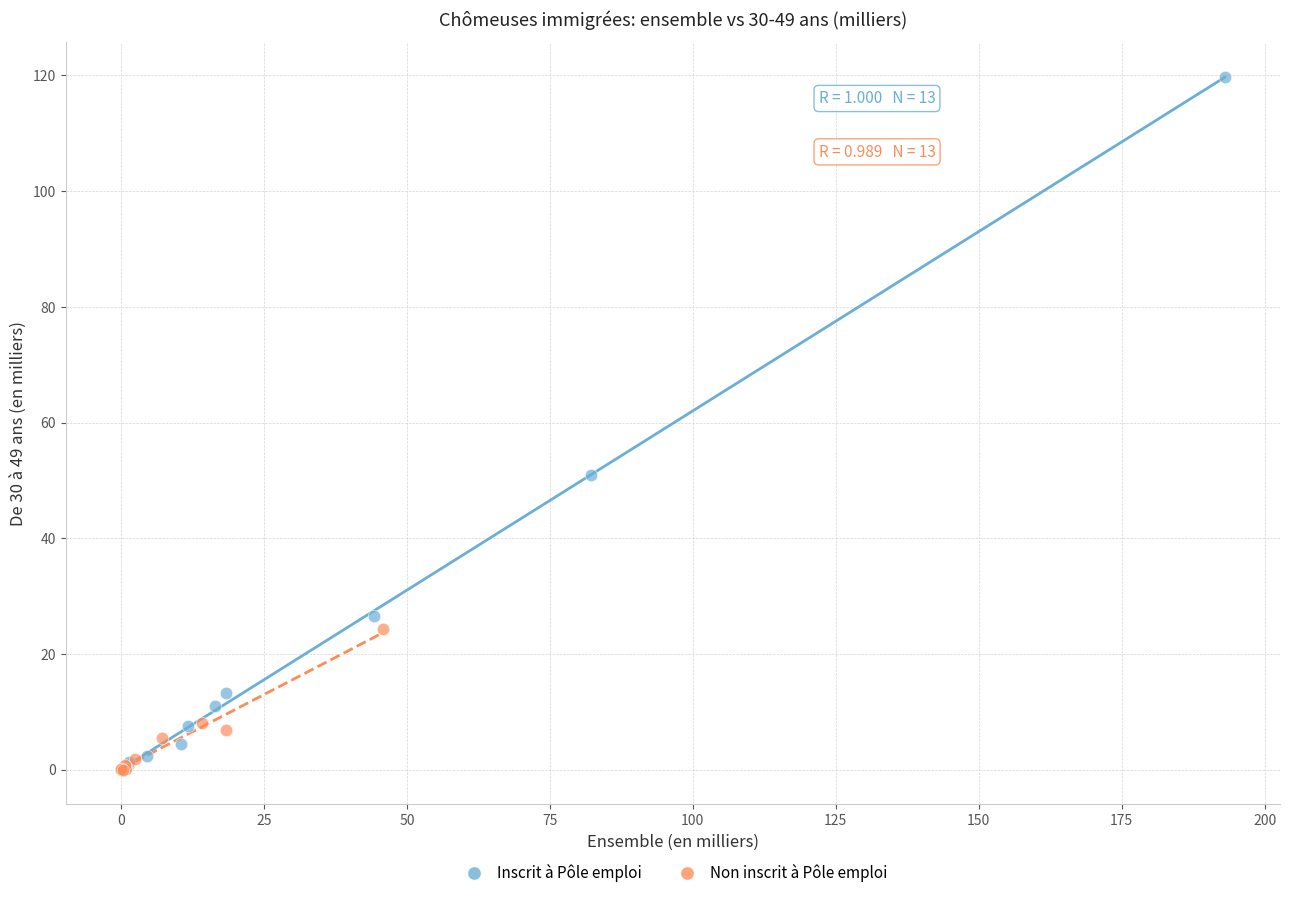

Which series contains the highest Y value?

Inscrit à Pôle emploi